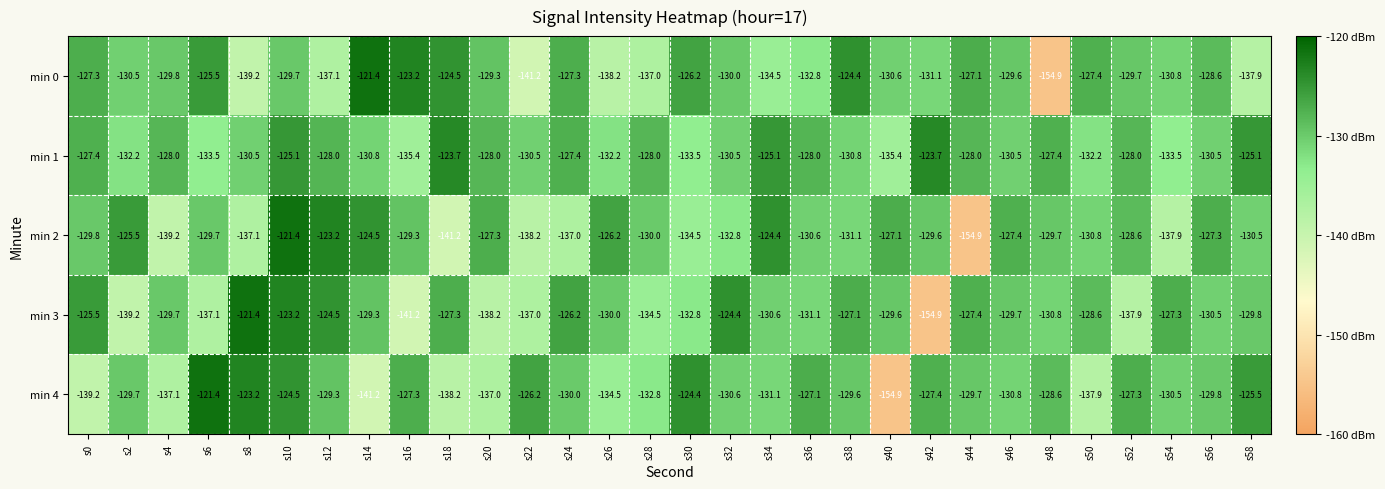

Which series has the largest total across all categories?

min 1